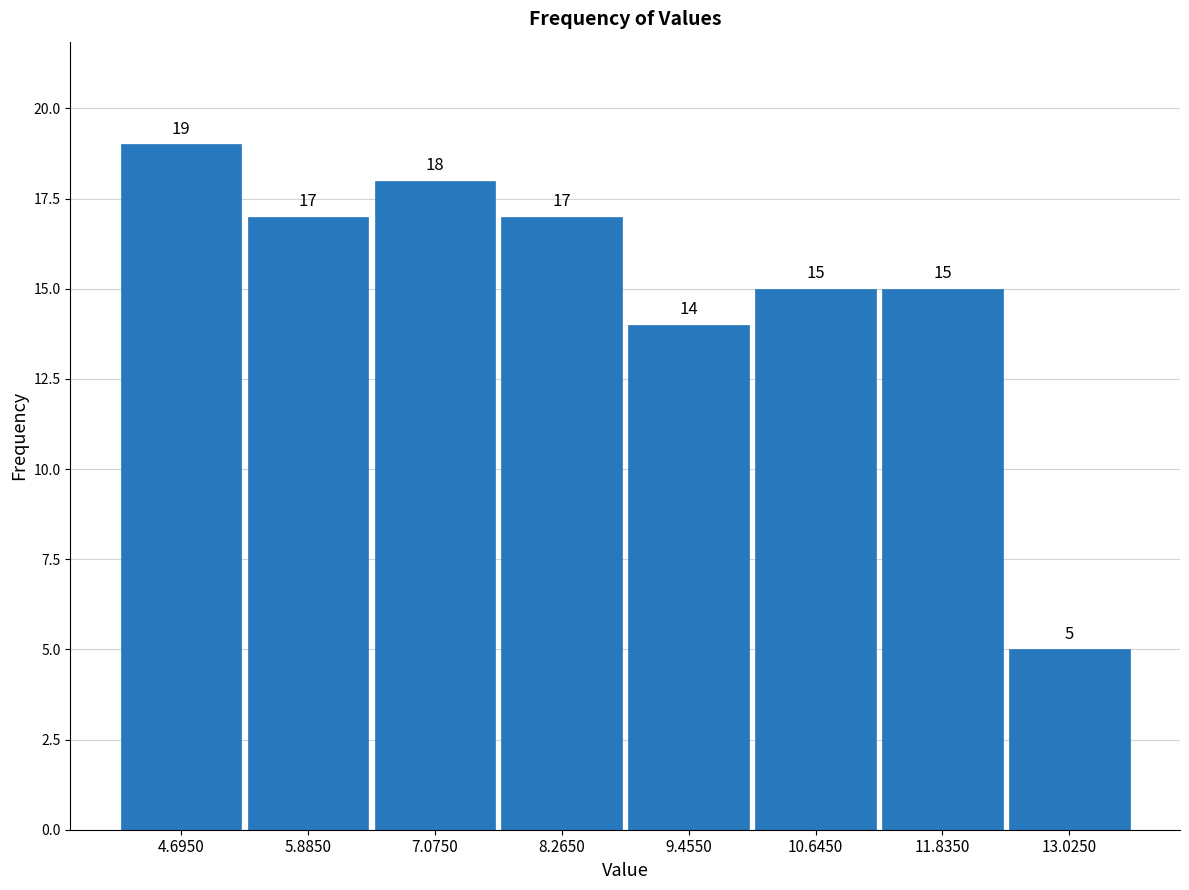

Reading left to right, transcribe this chart: for each bar, give the range it covers on the x-axis and its height. The bar edges are not printed on the chart, so give them approximately, as read against the axis.

4.2 to 5.2: 19
5.2 to 6.4: 17
6.4 to 7.6: 18
7.6 to 8.8: 17
8.8 to 10.0: 14
10.0 to 11.2: 15
11.2 to 12.4: 15
12.4 to 13.6: 5